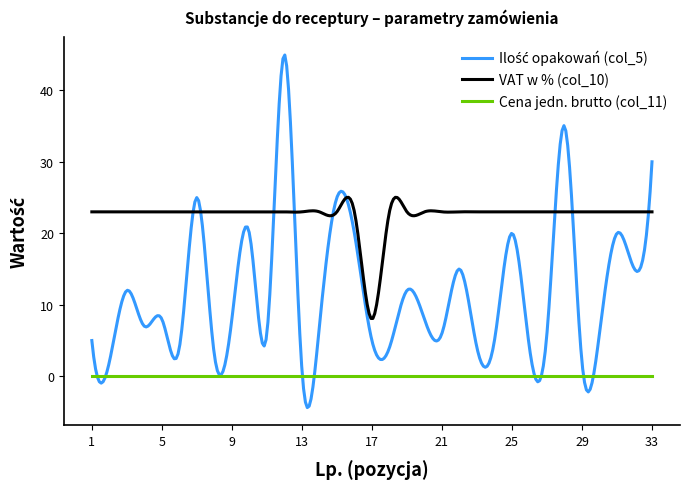

Does the chart display data point markers on the line(s)?

No